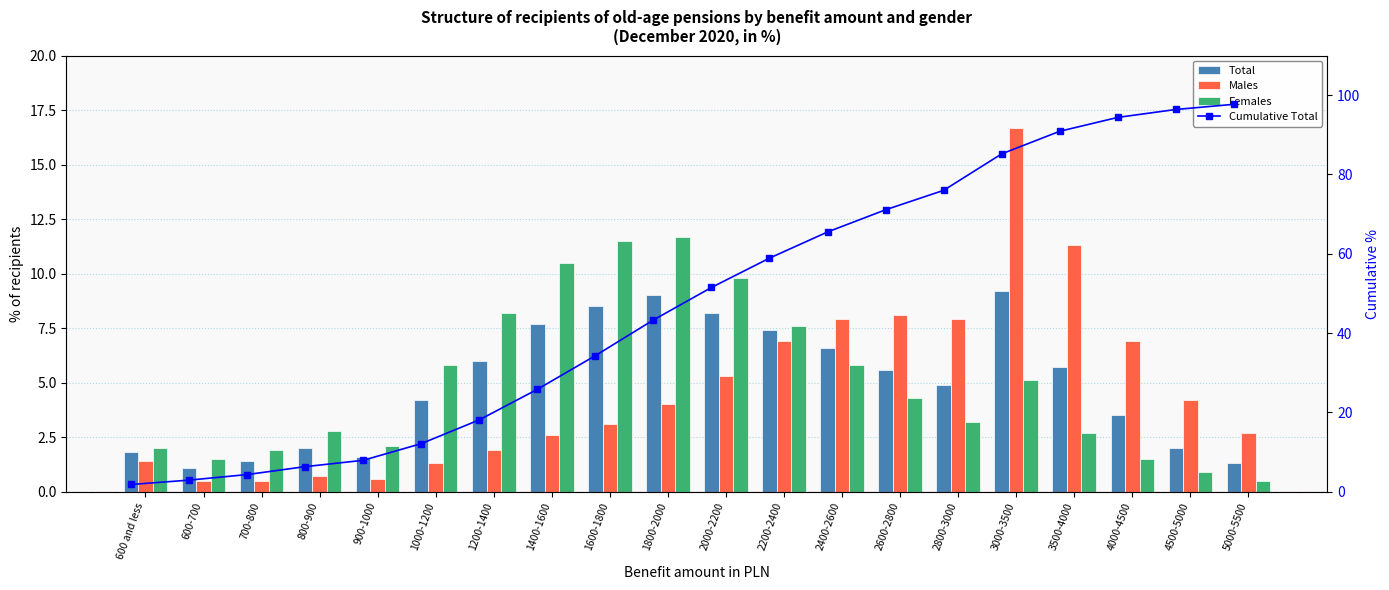

List the series in order of their peak value, lowest first.

Total, Females, Males, Cumulative Total